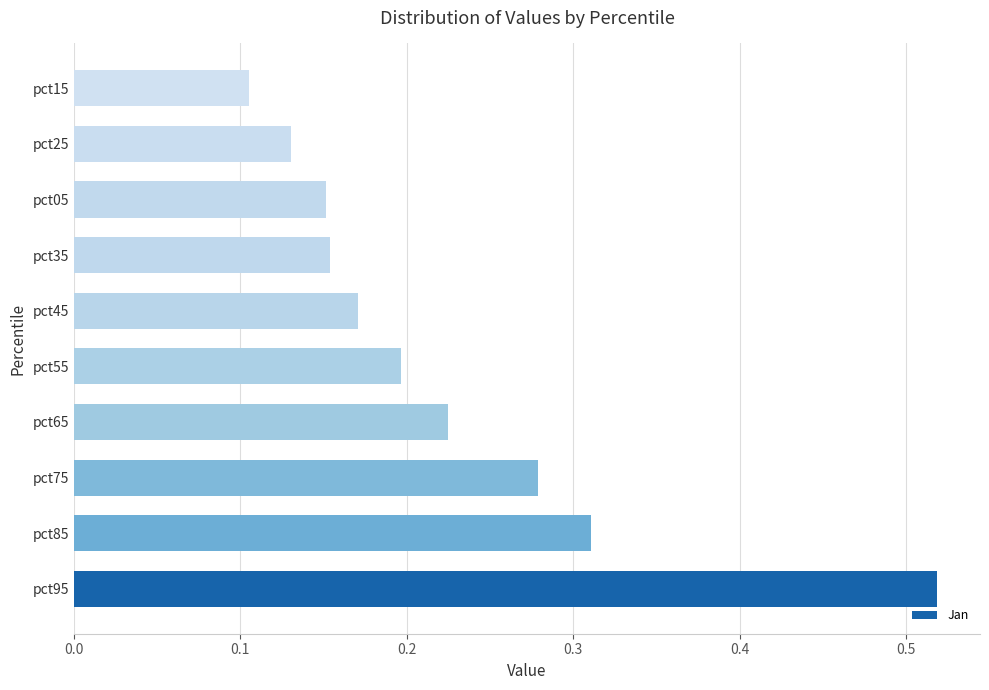

What is the sum of all values?

2.2